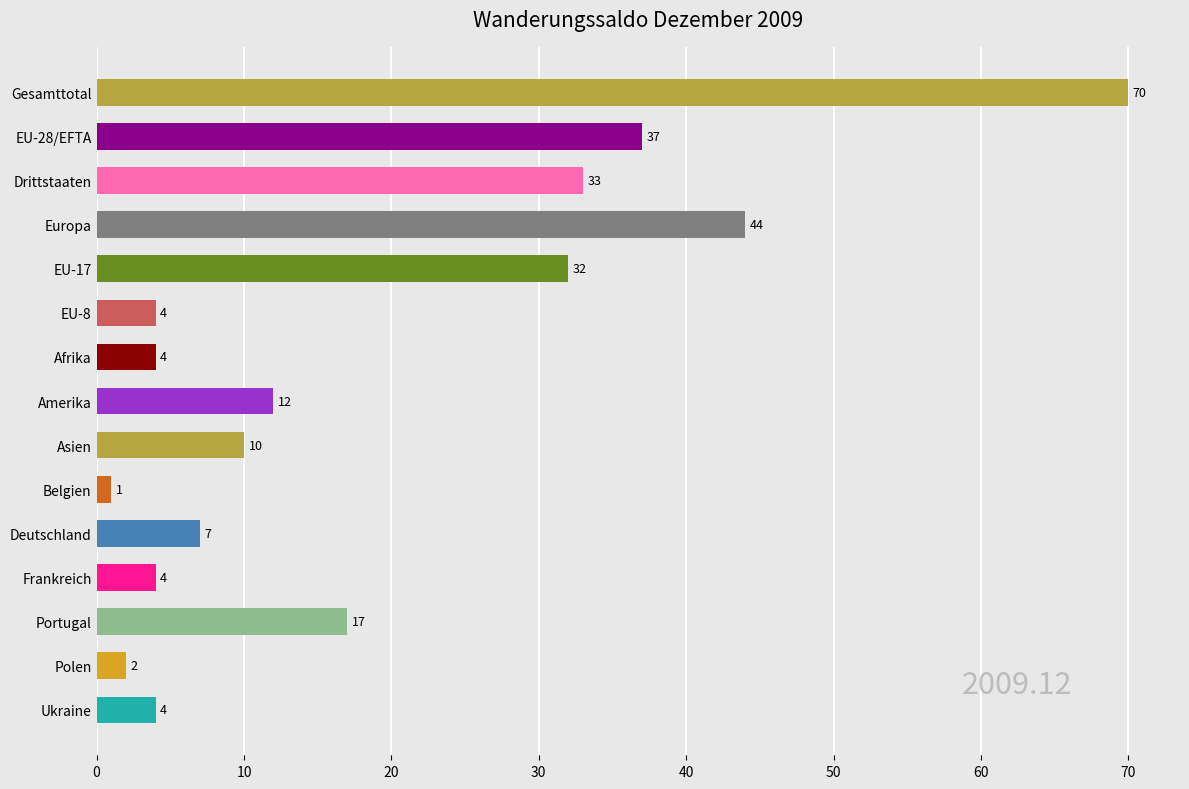

Which has a higher value, Gesamttotal or Portugal?

Gesamttotal